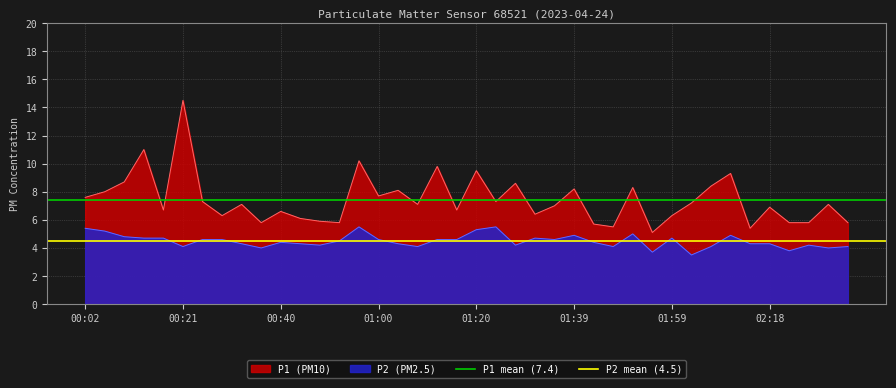

How many lines are shown in the chart?

2